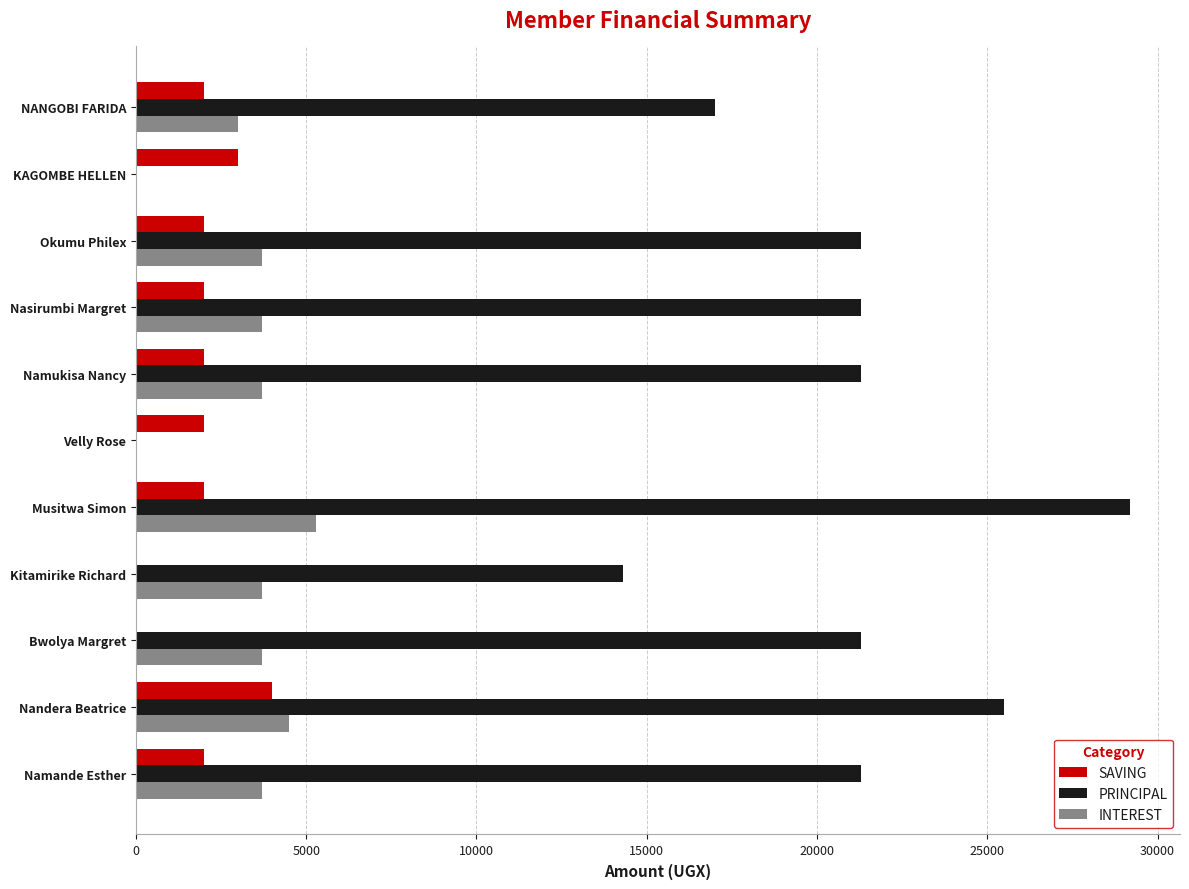

What is the maximum value shown in the chart?

29200